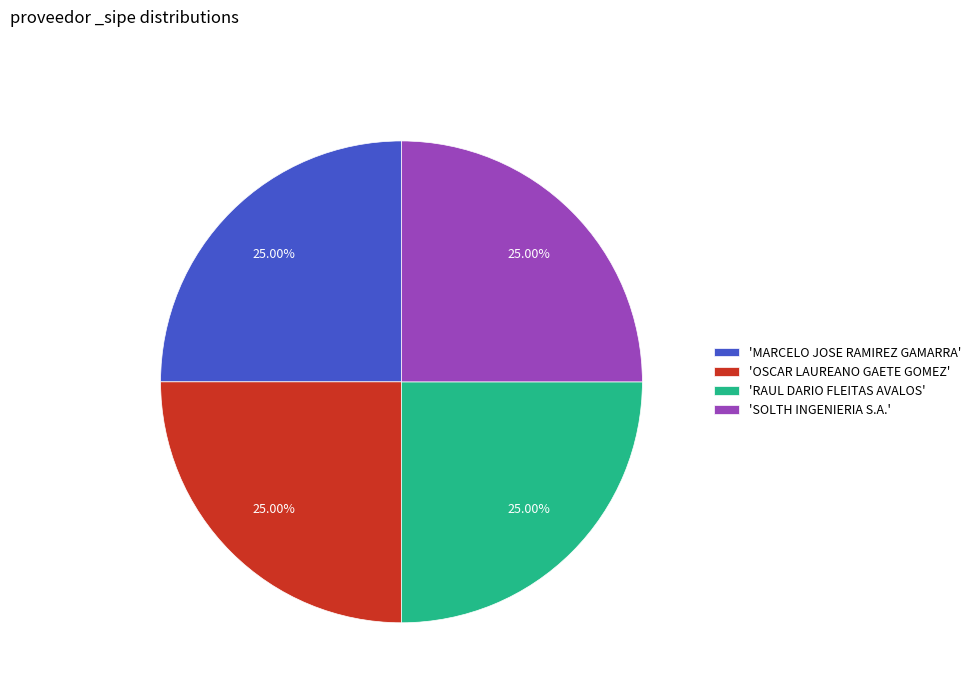

Does 'SOLTH INGENIERIA S.A.' account for over 50% of the chart?

No